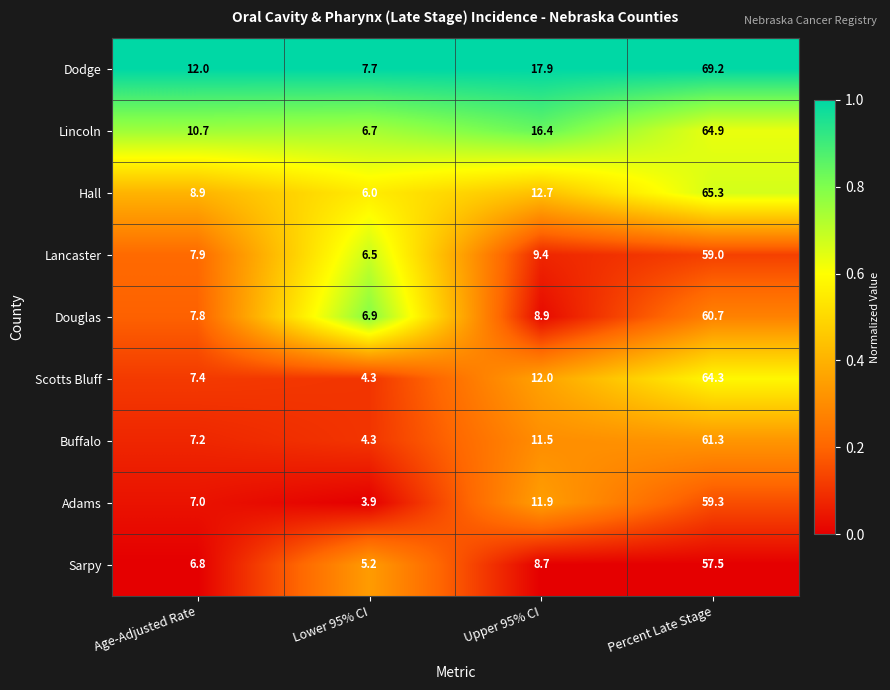

List the series in order of their peak value, highest first.

Dodge, Hall, Lincoln, Scotts Bluff, Buffalo, Douglas, Adams, Lancaster, Sarpy